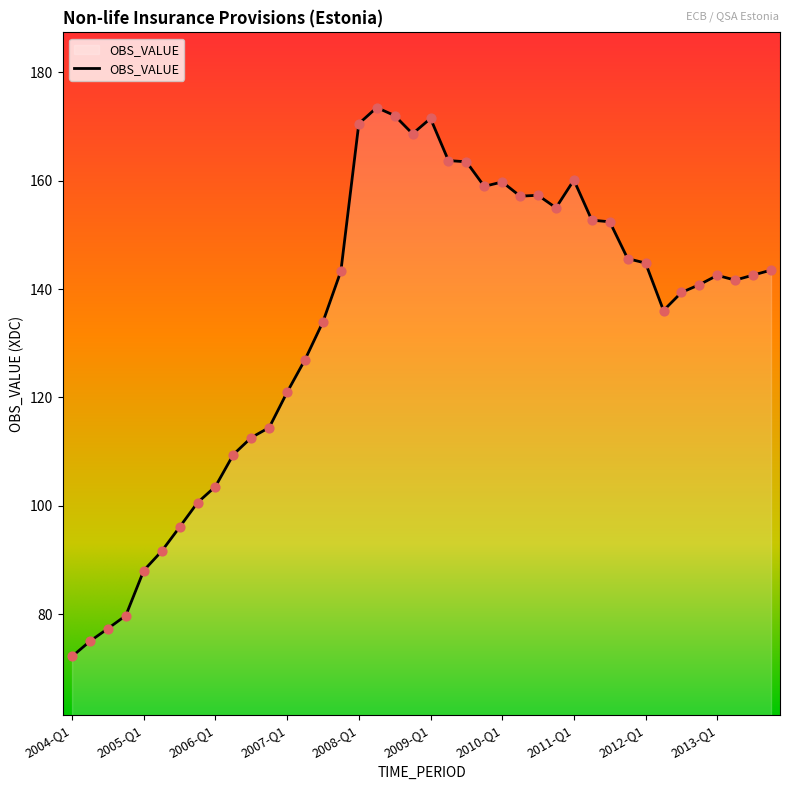

What is the maximum value shown in the chart?

173.5